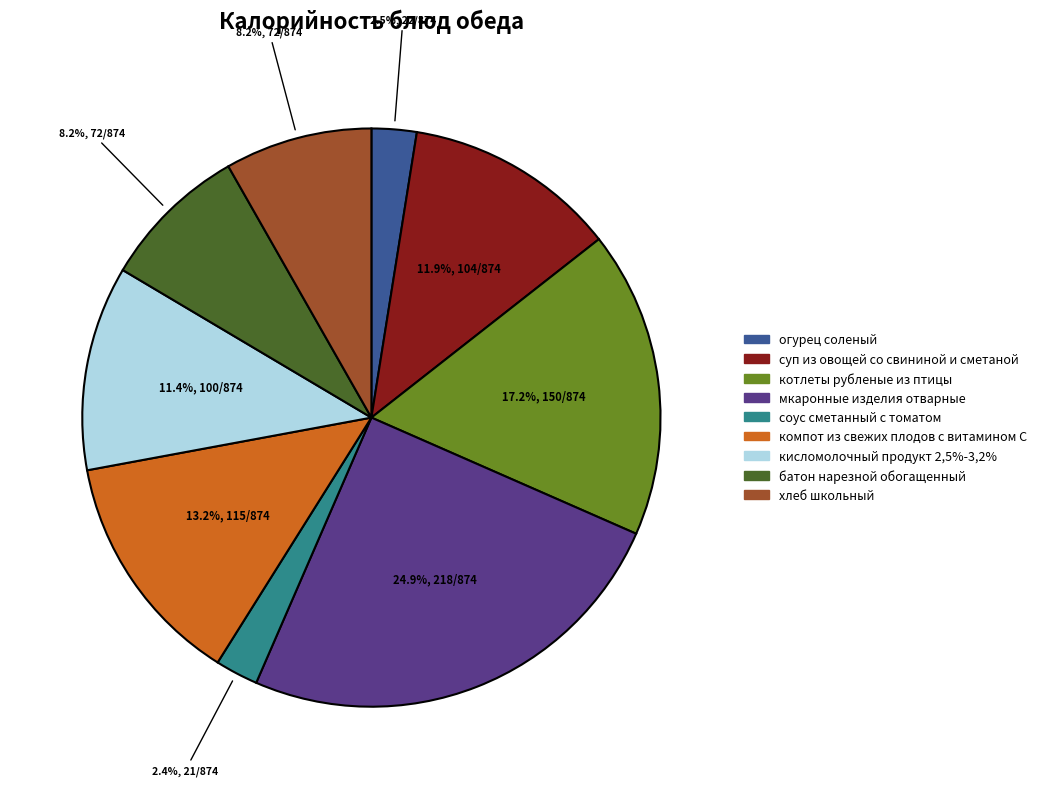

To the nearest percent, what is the difference between the largest and smallest slice percentages?

23%